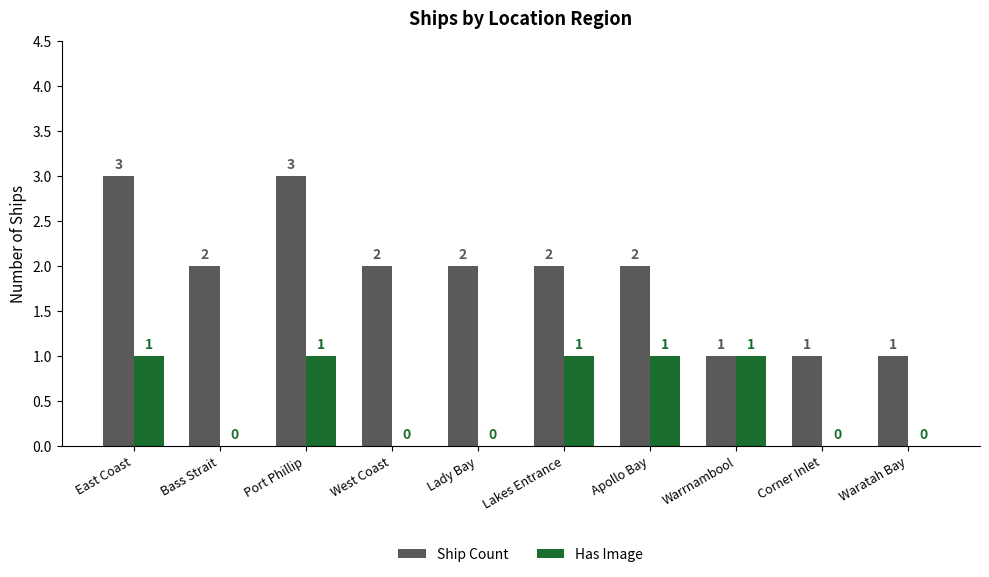

Reading left to right, list all the values displayed in this chart.

Ship Count: 3	2	3	2	2	2	2	1	1	1
Has Image: 1	0	1	0	0	1	1	1	0	0